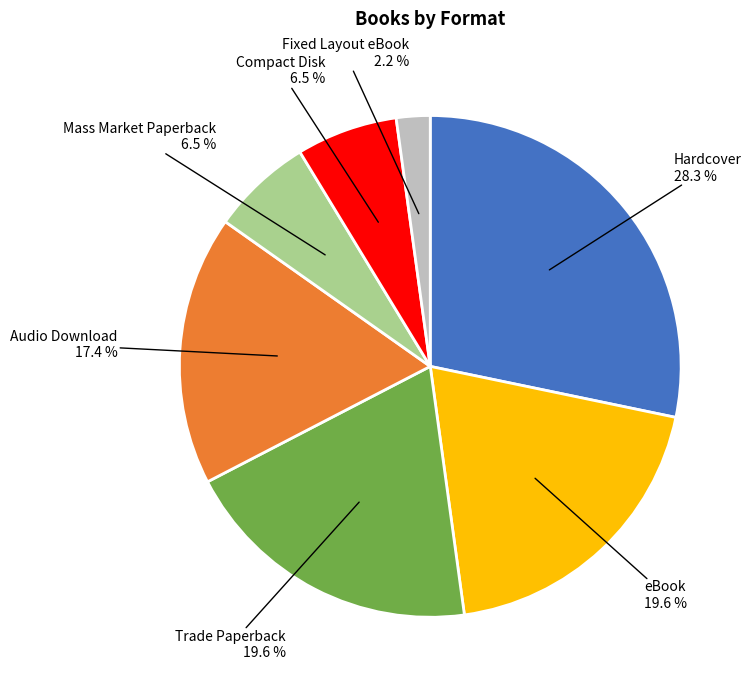

Count the number of slices in the pie.

7